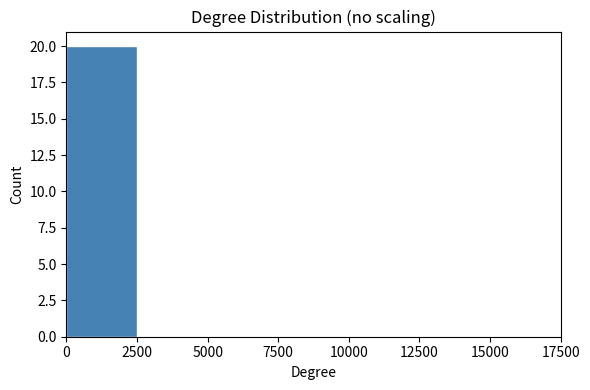

Reading left to right, transcribe this chart: for each bar, give the range it covers on the x-axis and its height. The values are not printed on the chart, so give them approximately, as read against the axis.

0 to 2500: 20
2500 to 5000: 0
5000 to 7500: 0
7500 to 10000: 0
10000 to 12500: 0
12500 to 15000: 0
15000 to 17500: 0